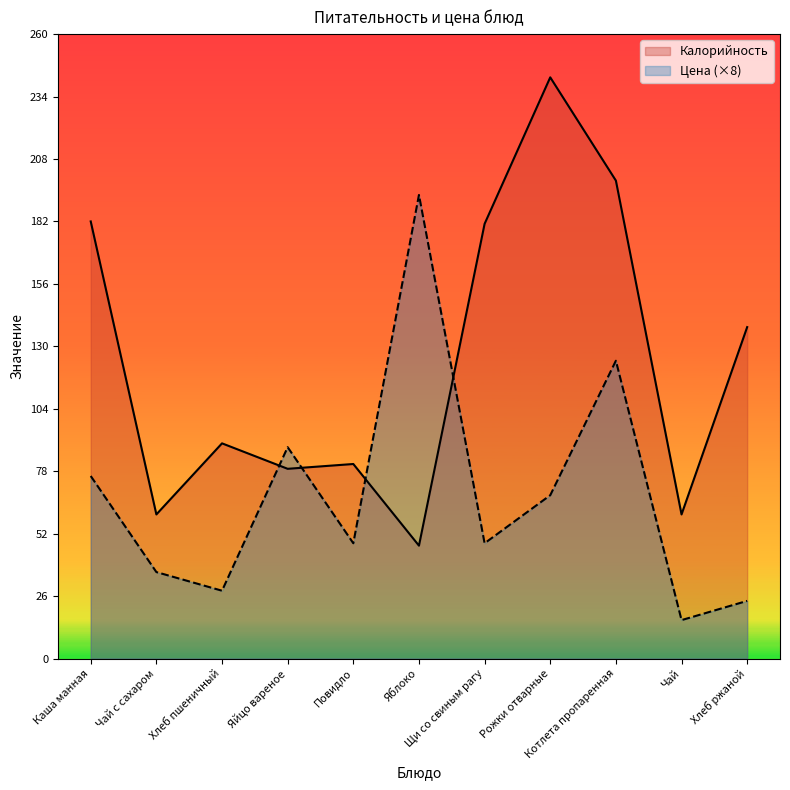

Reading left to right, list all the values displayed in this chart.

Калорийность: 182.0	60.0	89.6	79.0	81.0	47.0	181.0	242.0	199.0	60.0	138.0
Цена: 76.0	36.0	28.2	88.0	48.0	193.0	48.0	68.0	124.0	16.0	24.0